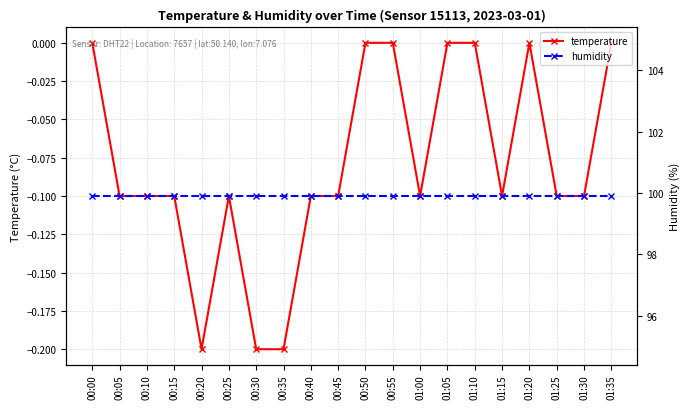

What is the spread (max minus min) of values at 01:05?

99.9